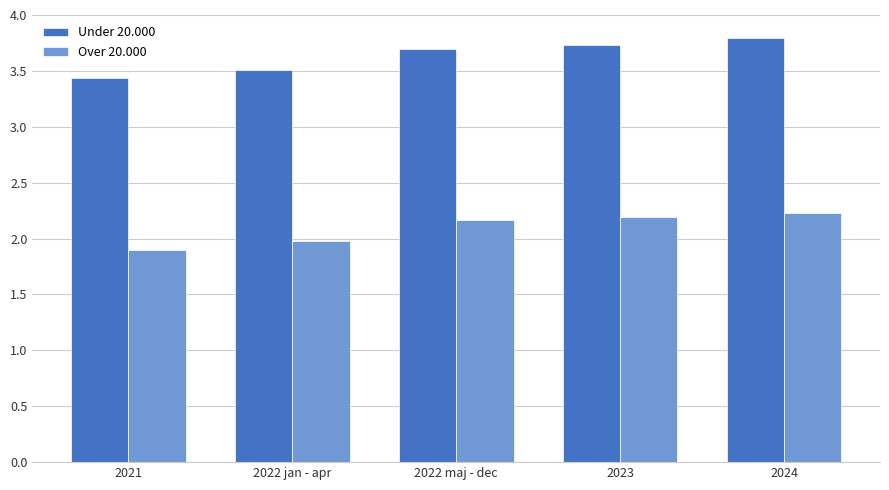

What are all the series names shown in the legend?

Under 20.000, Over 20.000